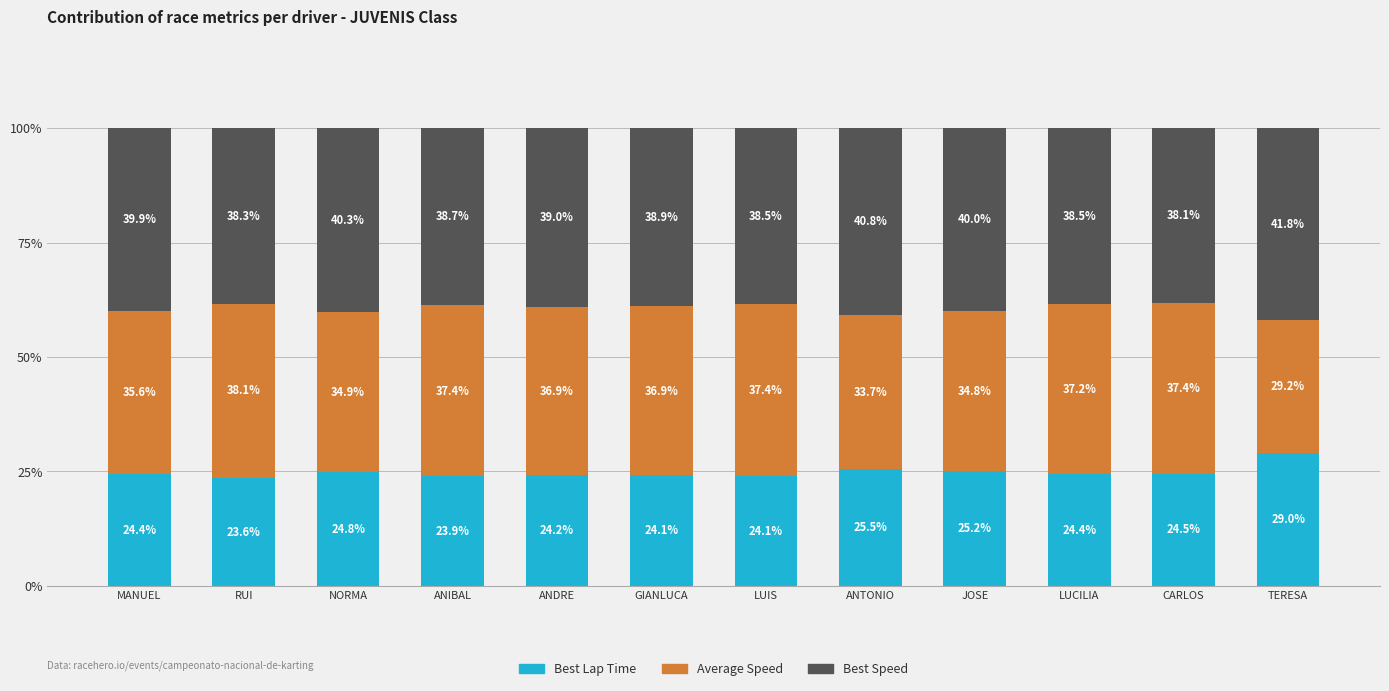

Reading right to left, what are the values for Best Lap Time?

TERESA=29.0	CARLOS=24.5	LUCILIA=24.4	JOSE=25.2	ANTONIO=25.5	LUIS=24.1	GIANLUCA=24.1	ANDRE=24.2	ANIBAL=23.9	NORMA=24.8	RUI=23.6	MANUEL=24.4